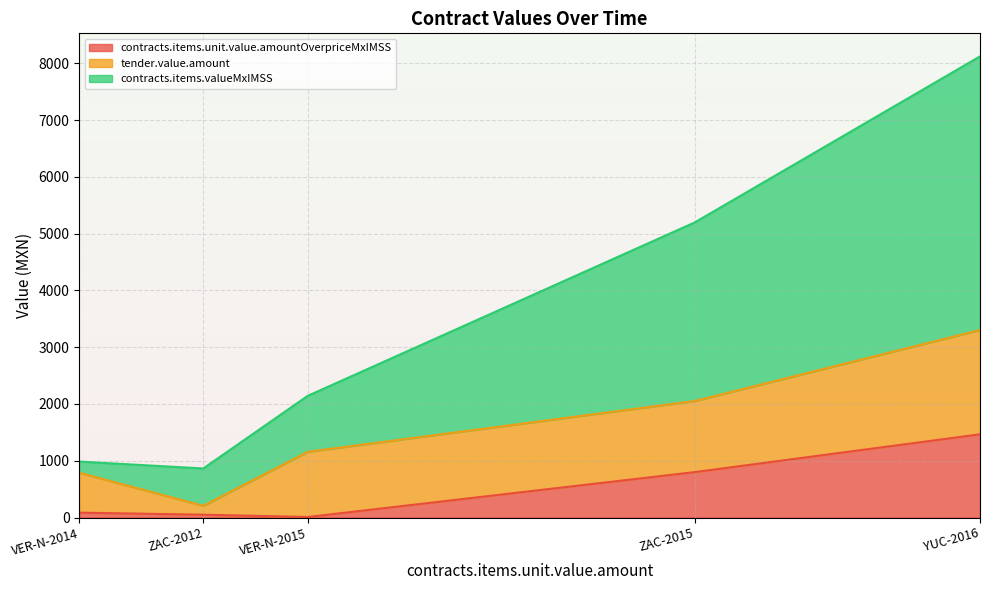

What is the minimum value for contracts.items.unit.value.amountOverpriceMxIMSS?

8.5